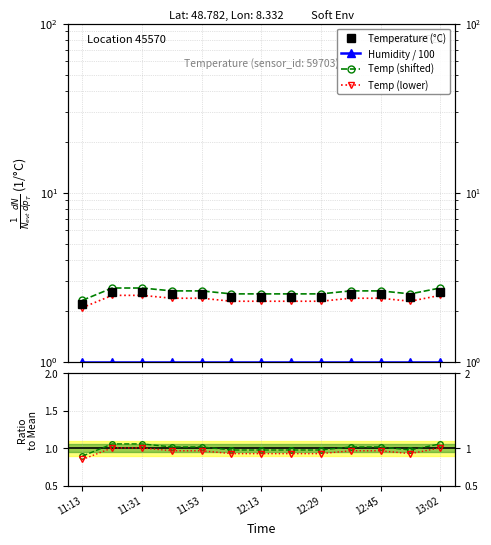

Between 13:02 and 12:45, which is larger?

13:02